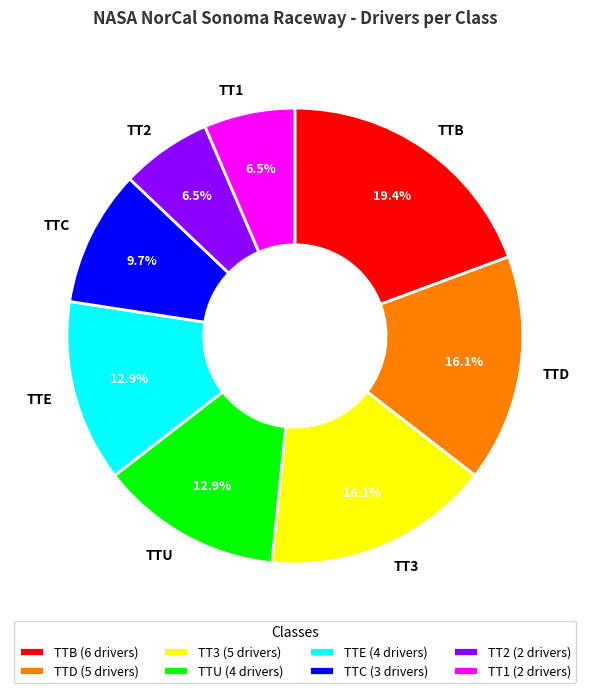

Between TTU and TTC, which is larger?

TTU